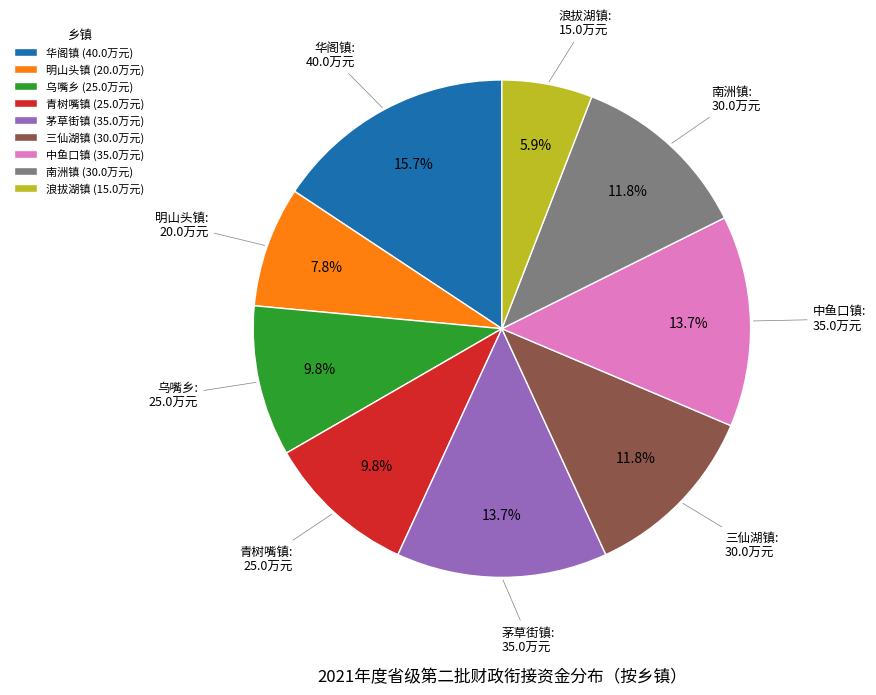

Does 明山头镇 (20.0万元) represent more than half of the total?

No